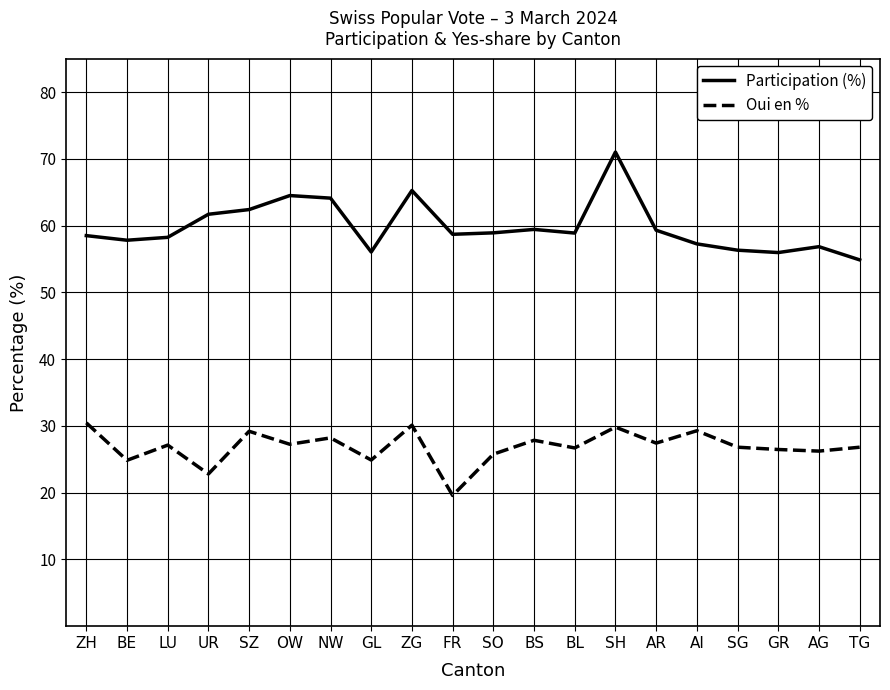

True or false: Oui en % and Participation (%) cross at least once.

False